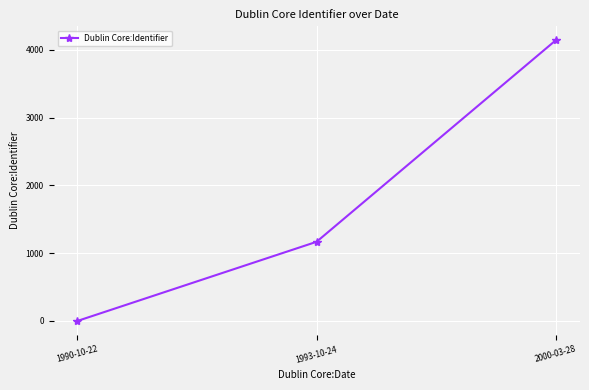

What is the average value?

1768